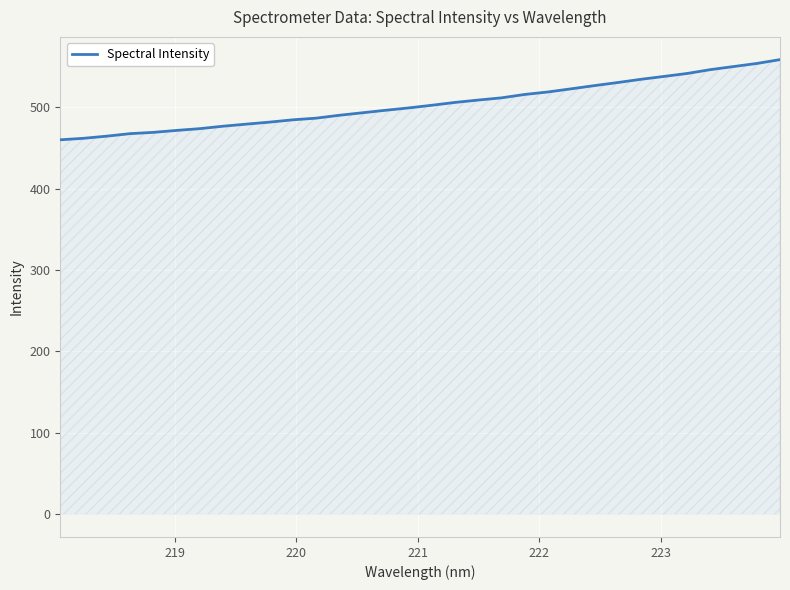

What is the maximum value shown in the chart?

558.3